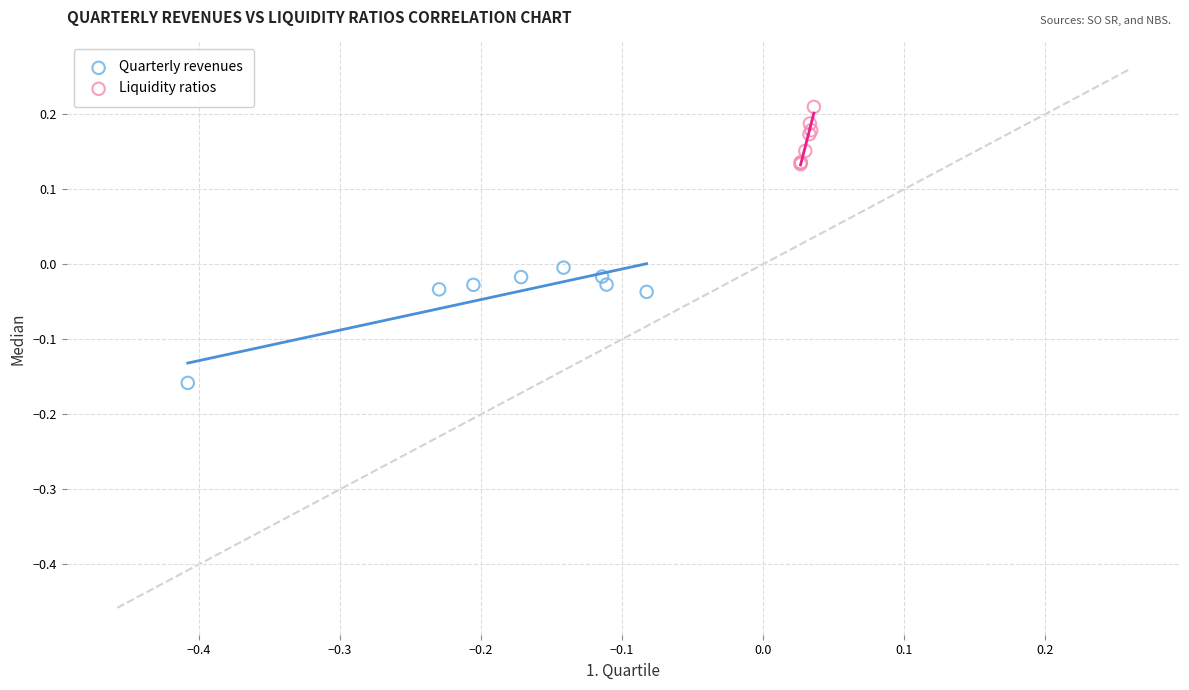

What are all the series names shown in the legend?

Quarterly revenues, Liquidity ratios